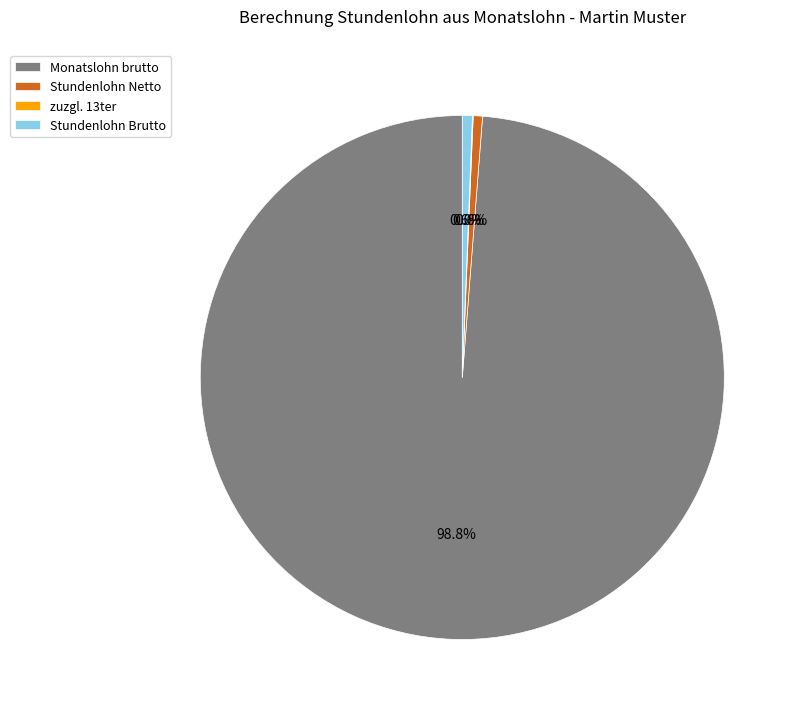

What is the majority slice?

Monatslohn brutto